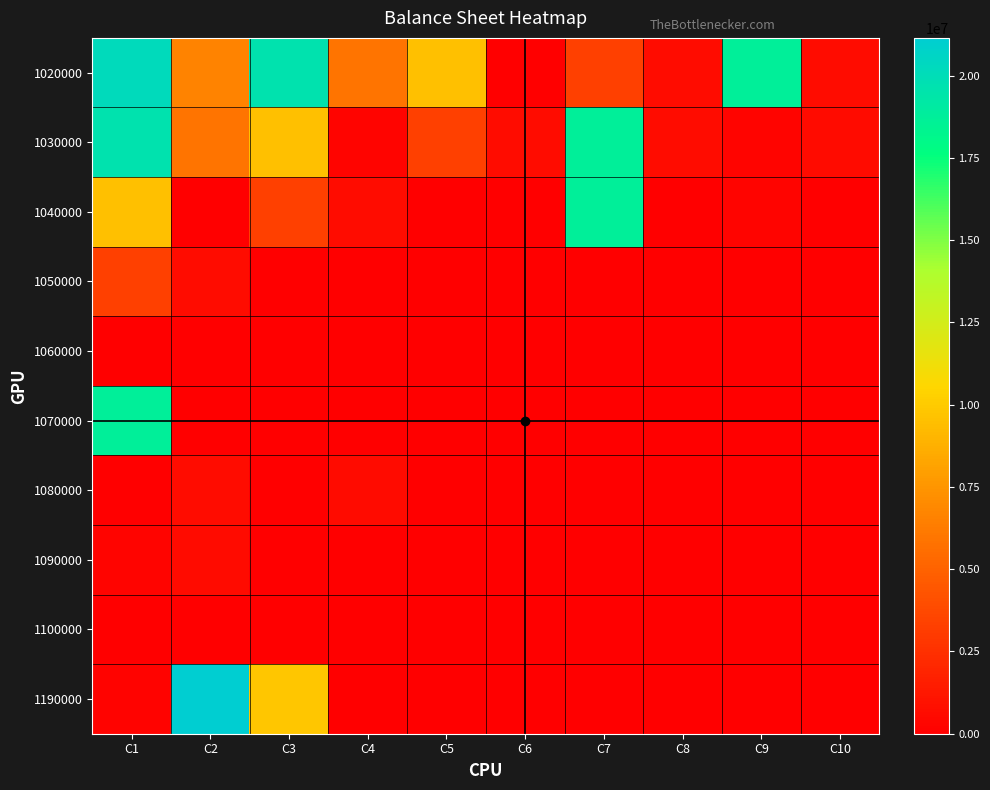

At which category does the chart reach its peak across all series?

C2